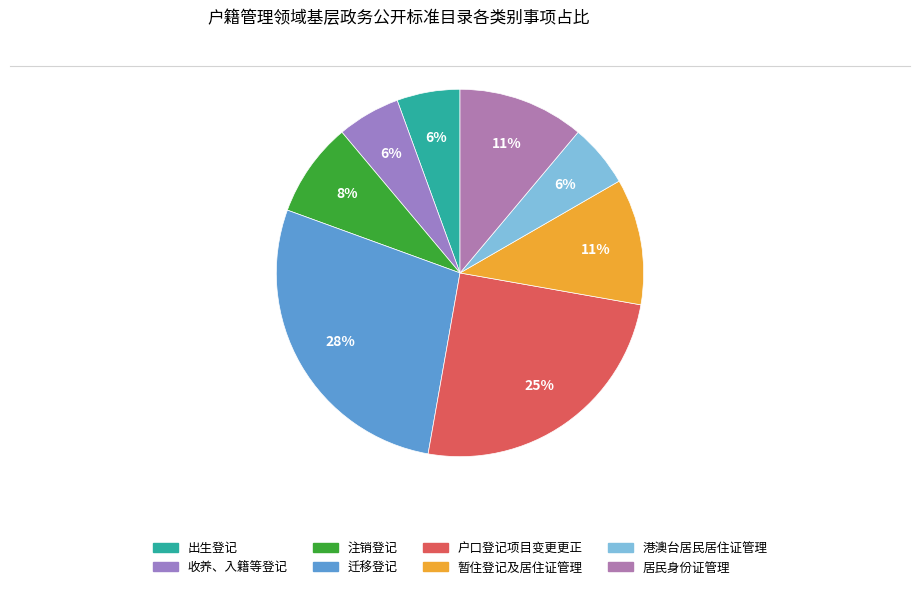

How many segments does this pie chart have?

8